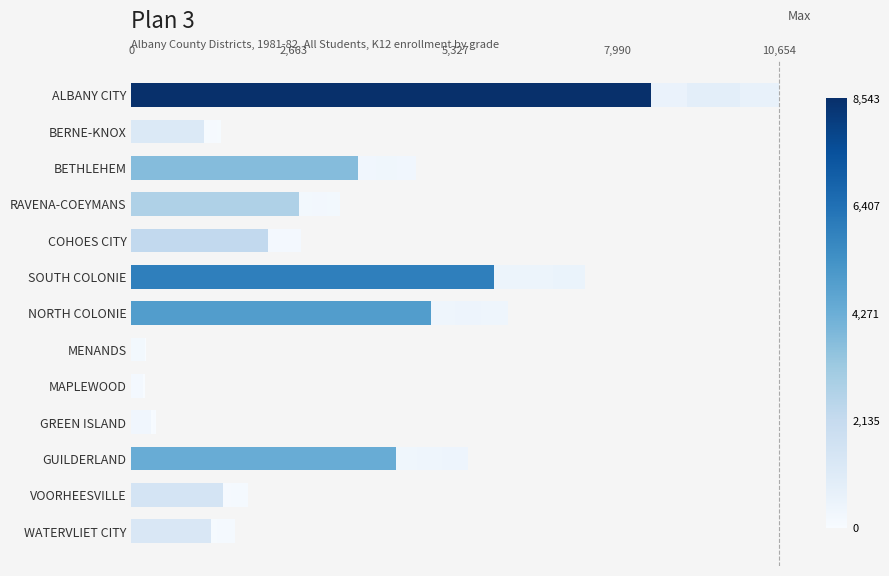

Count the number of data series in this chart.

4